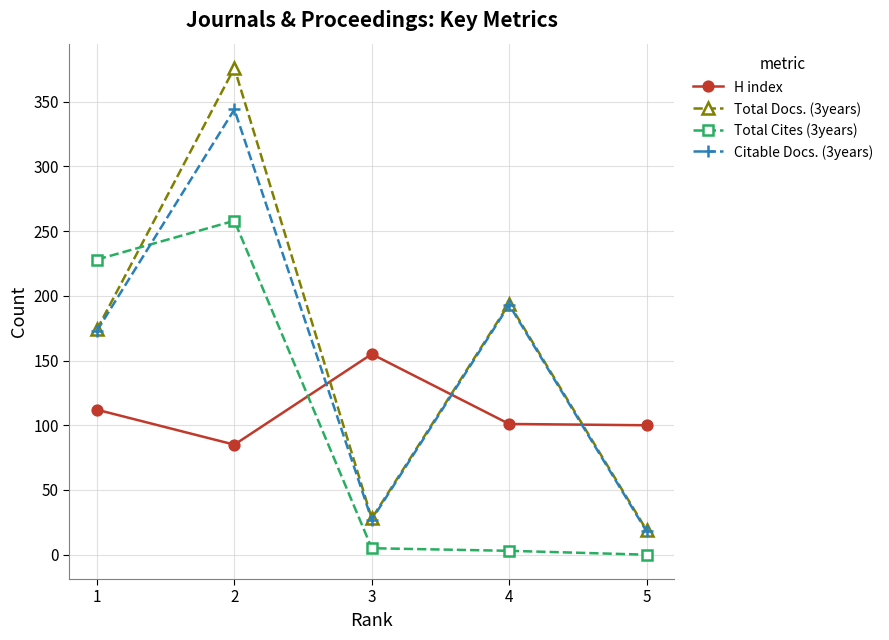

How many interior local valleys does the Total Docs. (3years) series have?

1